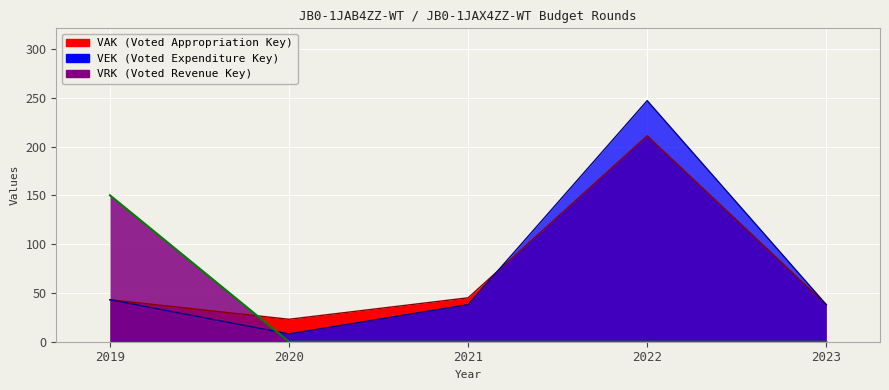

Reading right to left, what are all the values shown in this chart?

VAK: 38	211	45	23	43
VEK: 38	247	38	8	43
VRK: 0	0	0	0	150